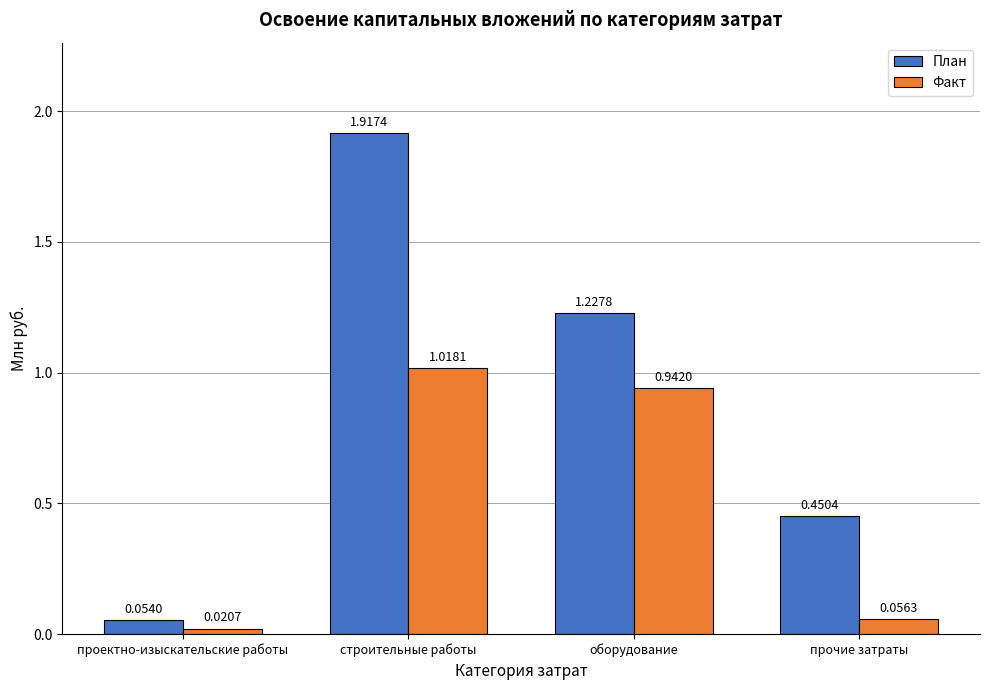

How many bars are there in total?

8